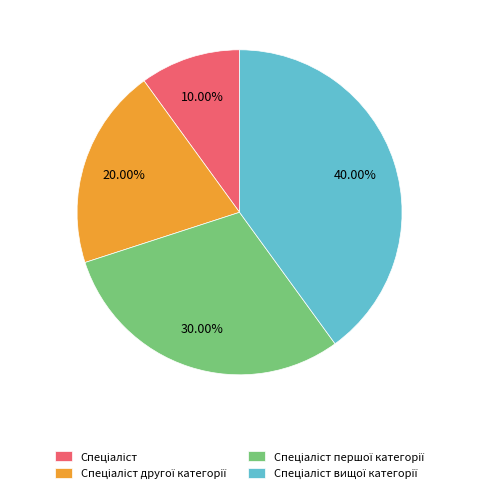

Is there a majority slice in this chart?

No